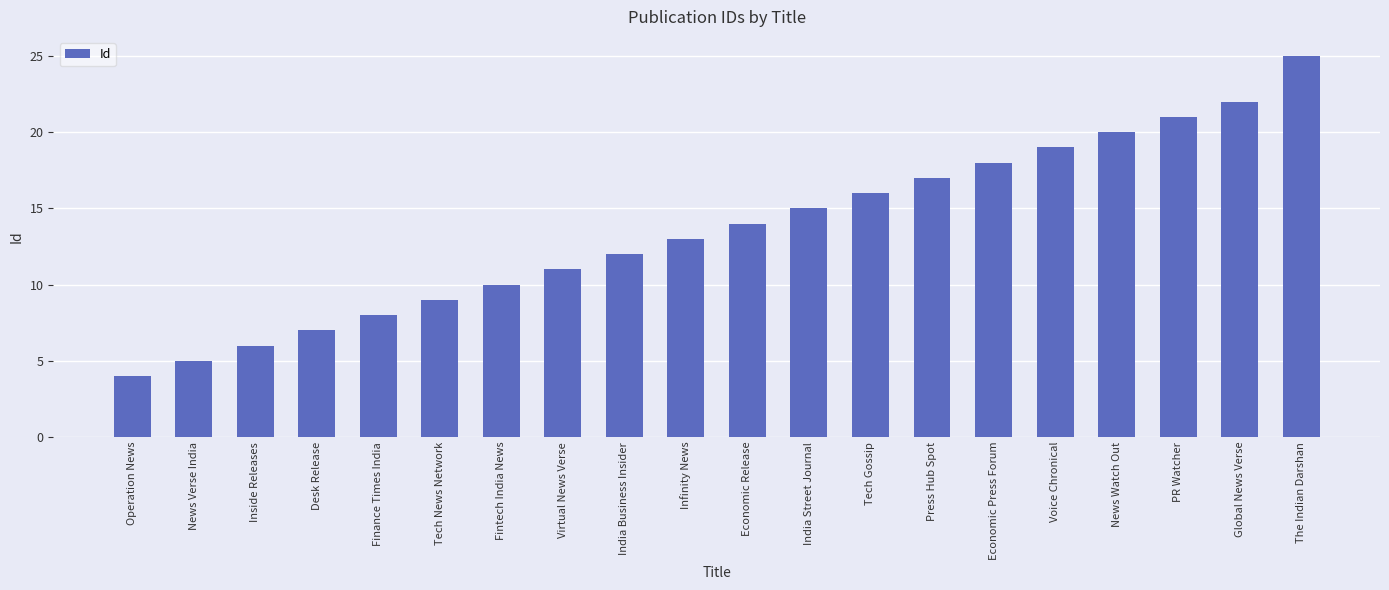

What is the label of the 2nd bar from the left?

News Verse India